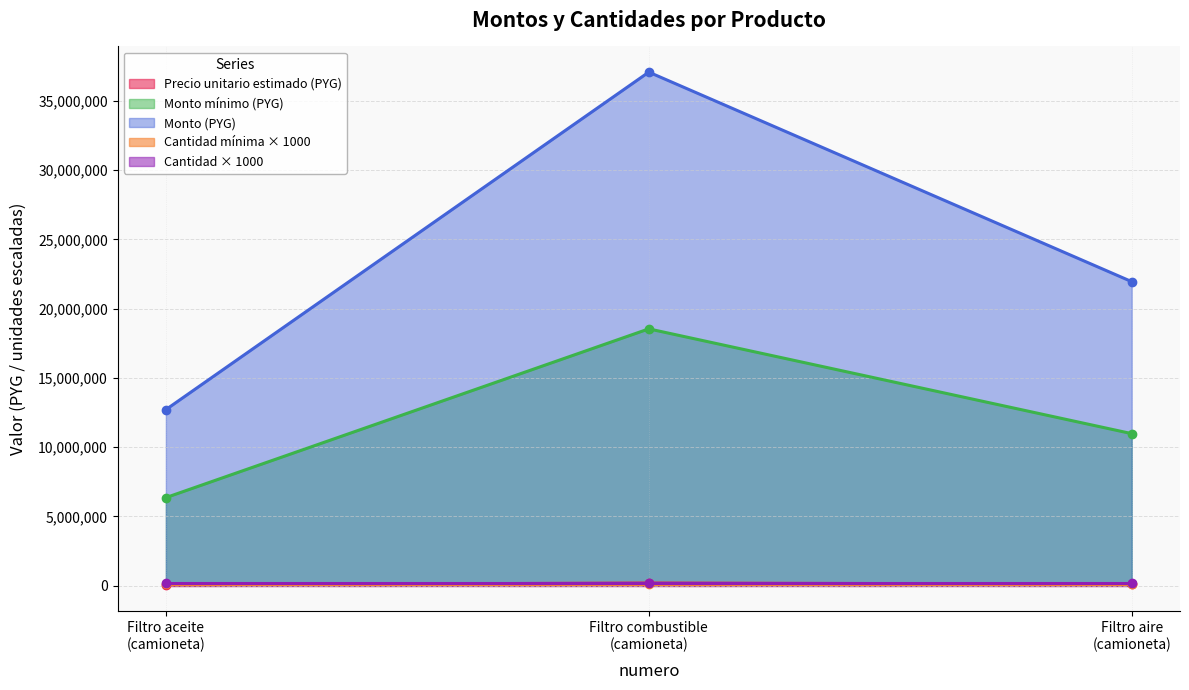

What is the total value across all series at Filtro aire (camioneta)?

33027225